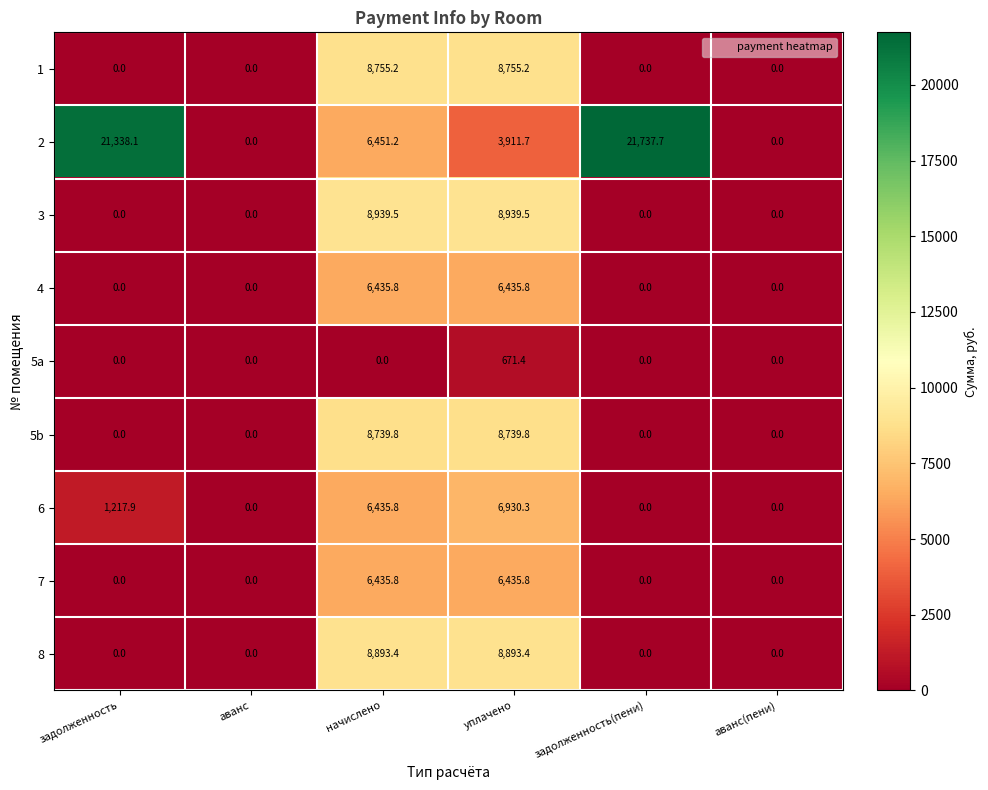

What is the greatest value displayed?

21737.7